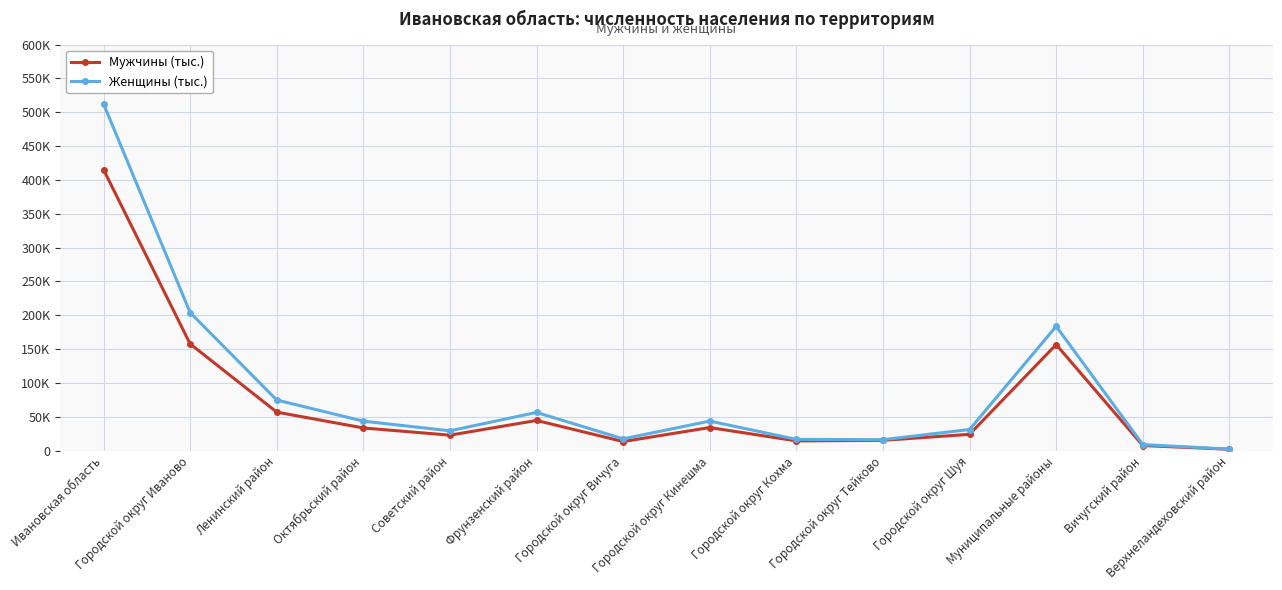

Reading left to right, what are all the values shown in this chart?

Мужчины (тыс.): Ивановская область=415324	Городской округ Иваново=157683	Ленинский район=56872	Октябрьский район=33451	Советский район=22798	Фрунзенский район=44562	Городской округ Вичуга=13349	Городской округ Кинешма=34062	Городской округ Кохма=14345	Городской округ Тейково=15152	Городской округ Шуя=24048	Муниципальные районы=156685	Вичугский район=7506	Верхнеландеховский район=1974
Женщины (тыс.): Ивановская область=512504	Городской округ Иваново=203961	Ленинский район=74763	Октябрьский район=43521	Советский район=29256	Фрунзенский район=56421	Городской округ Вичуга=17345	Городской округ Кинешма=43632	Городской округ Кохма=16595	Городской округ Тейково=16153	Городской округ Шуя=31177	Муниципальные районы=183641	Вичугский район=8909	Верхнеландеховский район=2175